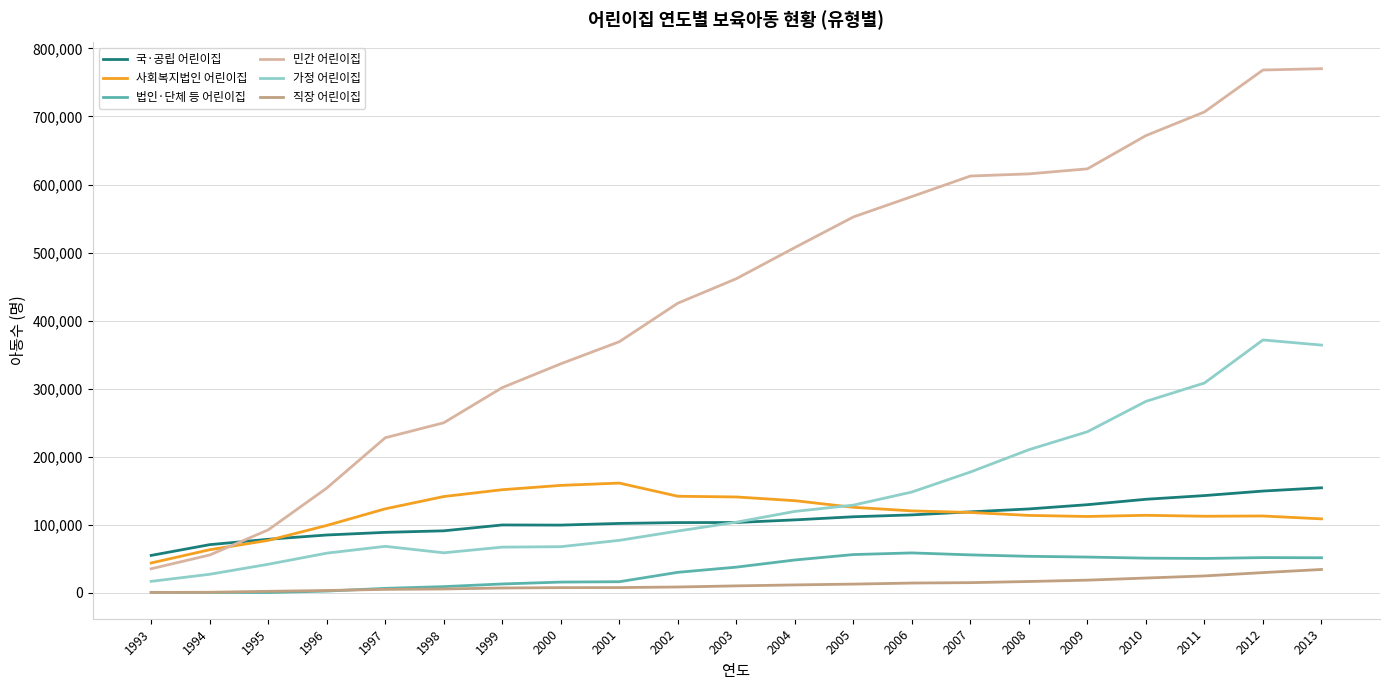

The 민간 어린이집 series shows 477853 at 2000. True or false?

False